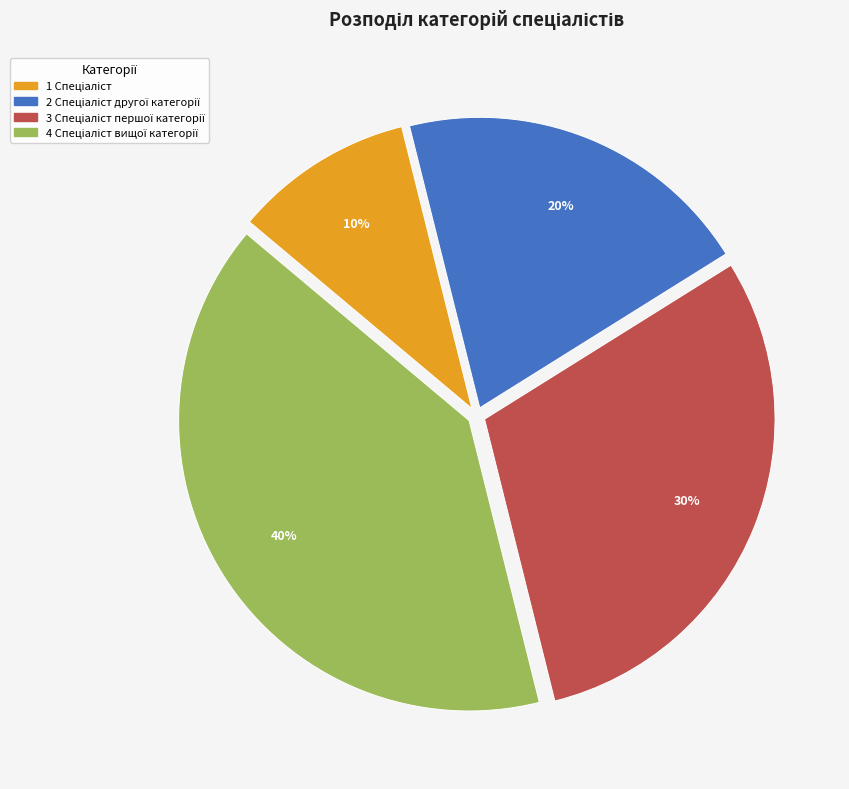

Is there any slice that represents more than half of the pie?

No